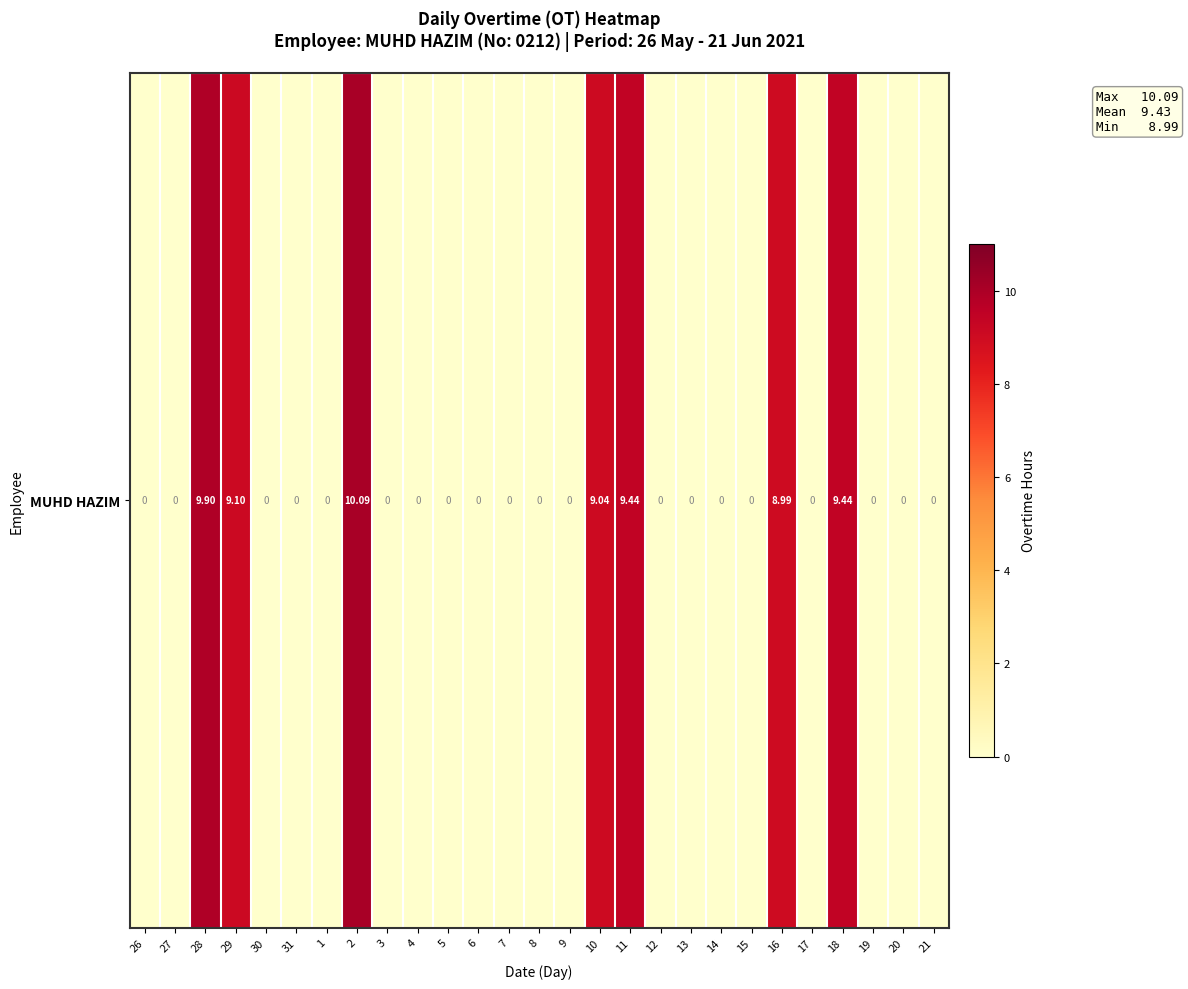

Which label corresponds to the smallest value in the chart?

26